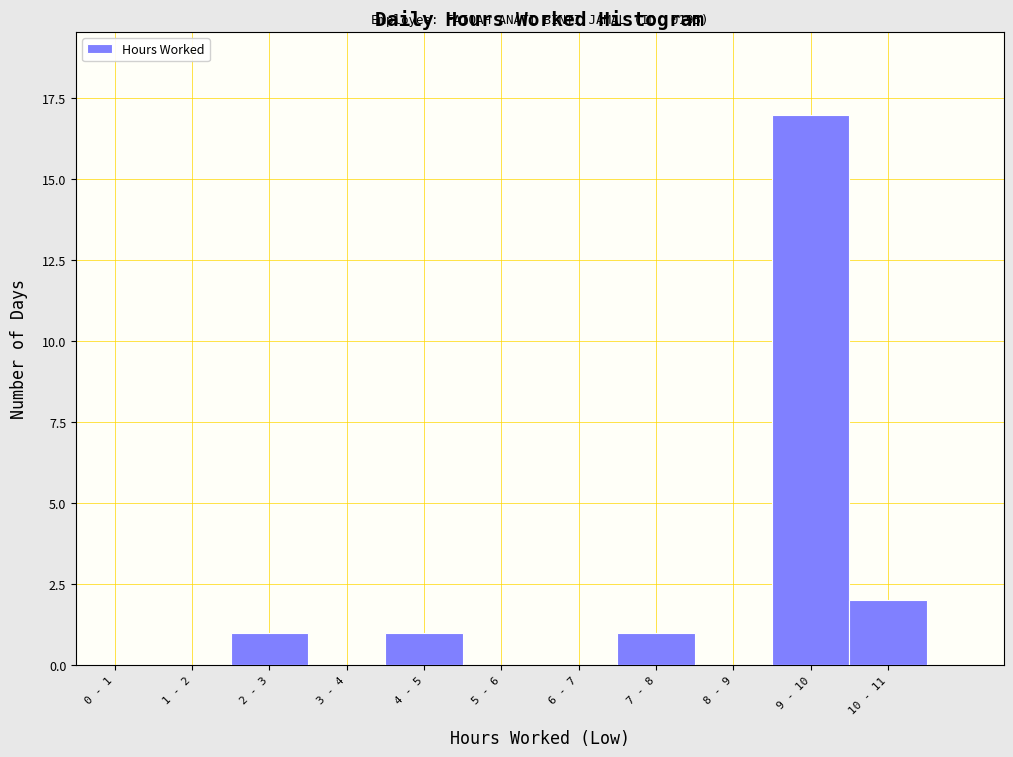

Reading left to right, extract all data points from this chart.

0 - 1=0	1 - 2=0	2 - 3=1	3 - 4=0	4 - 5=1	5 - 6=0	6 - 7=0	7 - 8=1	8 - 9=0	9 - 10=17	10 - 11=2